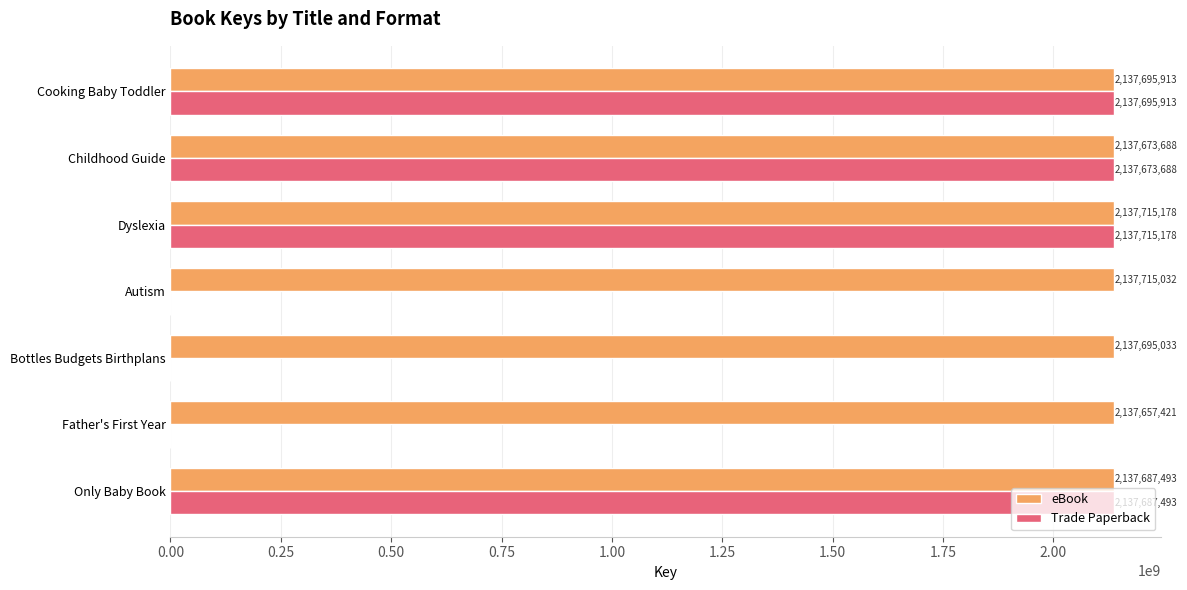

What are all the series names shown in the legend?

eBook, Trade Paperback